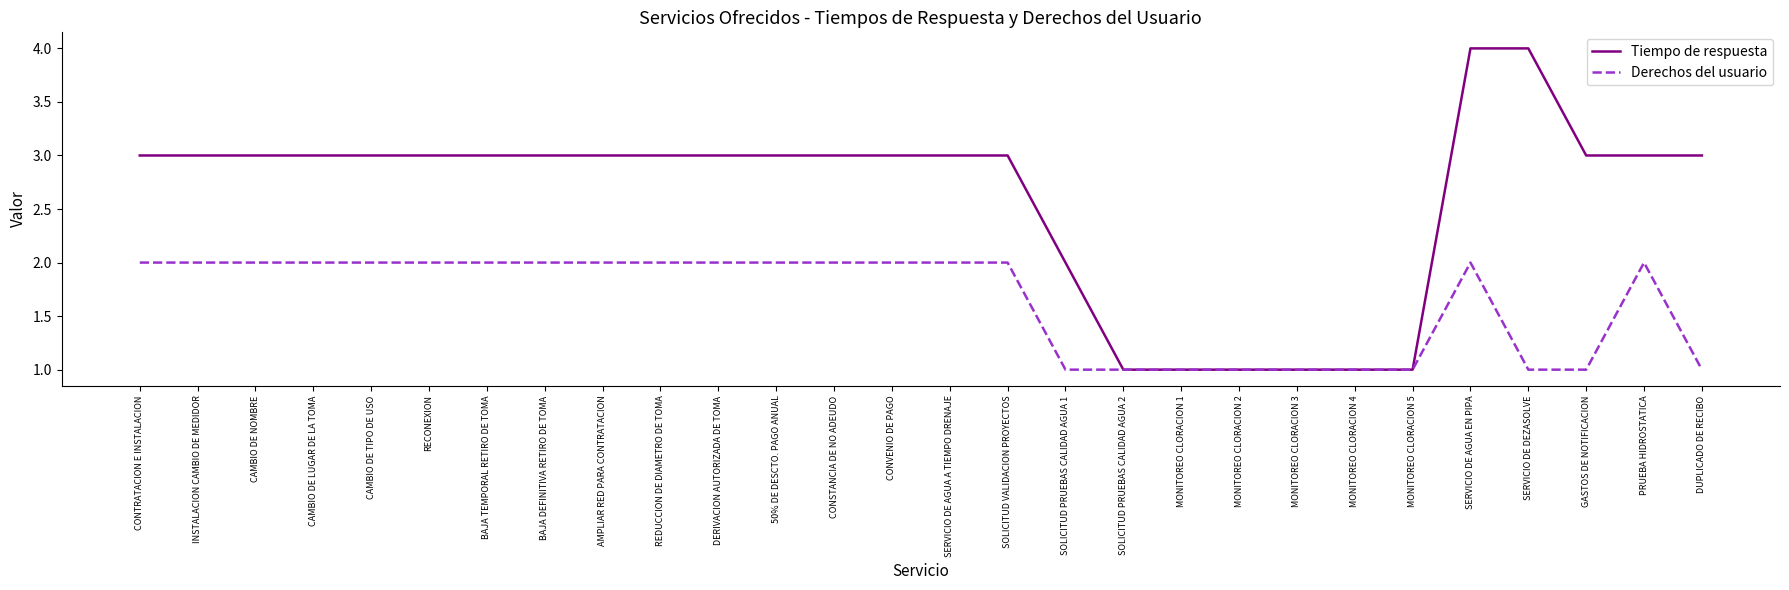

Is this an area chart (filled region under the line)?

No